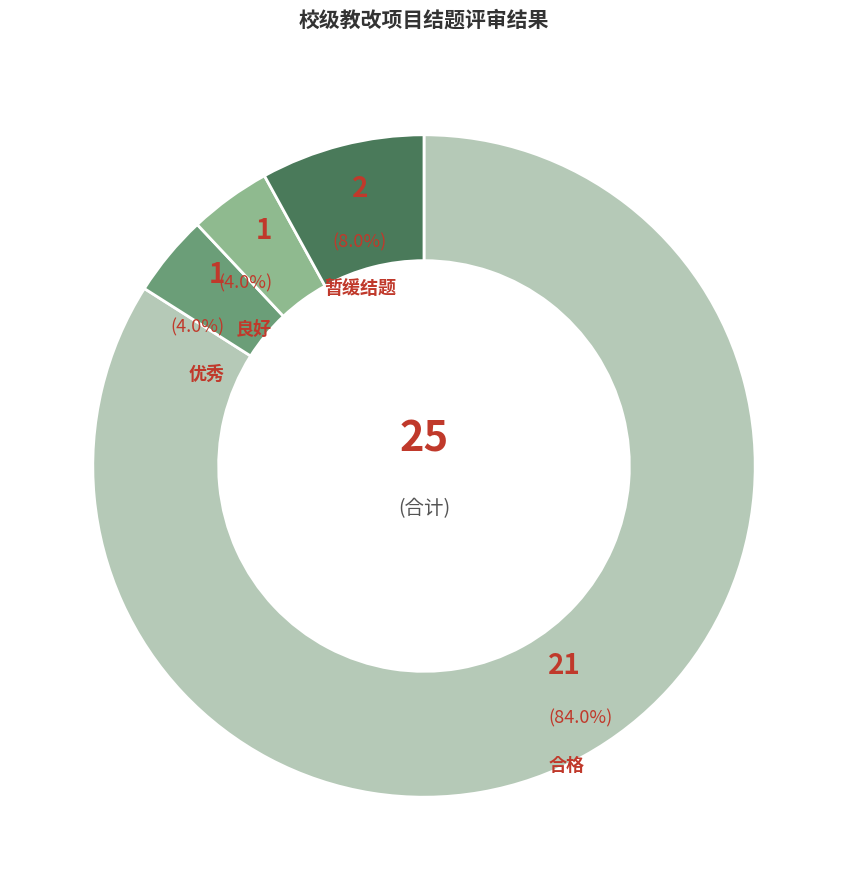

Is it true that 暂缓结题 is 8% of the pie?

True